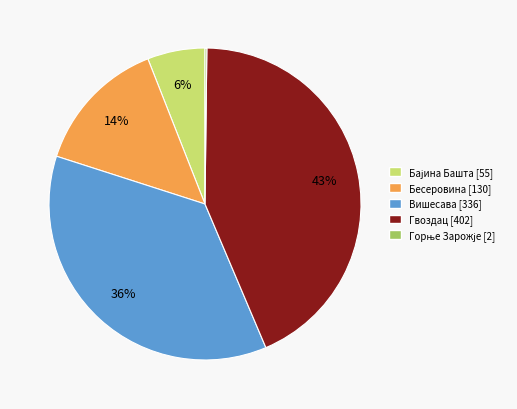

Does Гвоздац account for over 50% of the chart?

No